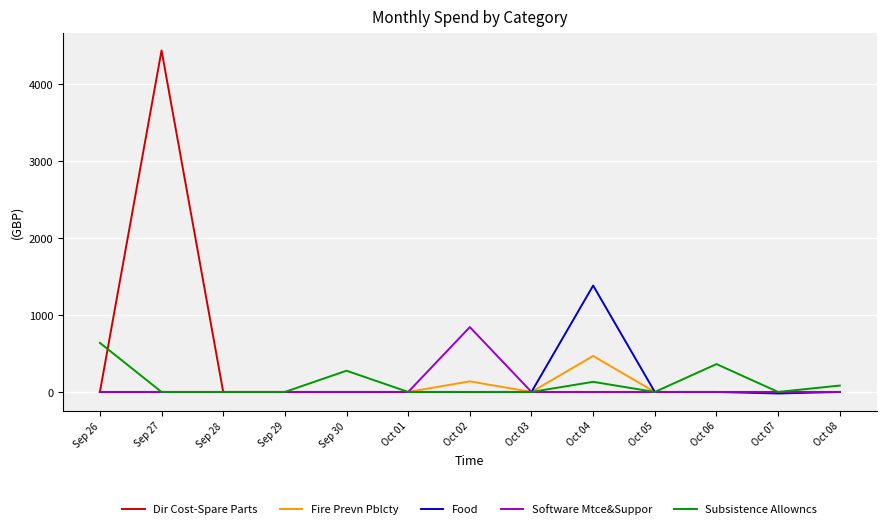

What position from the left is Oct 02?

7